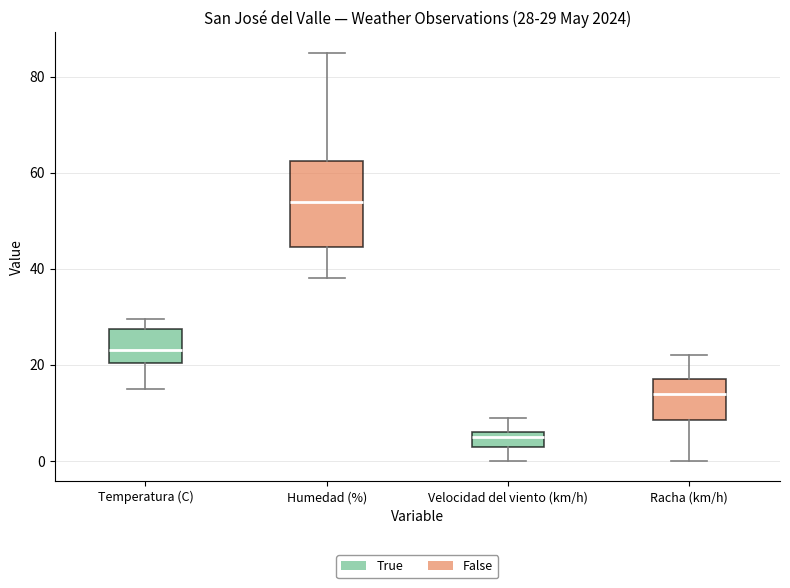

Which box has the lowest median line?

Velocidad del viento (km/h)